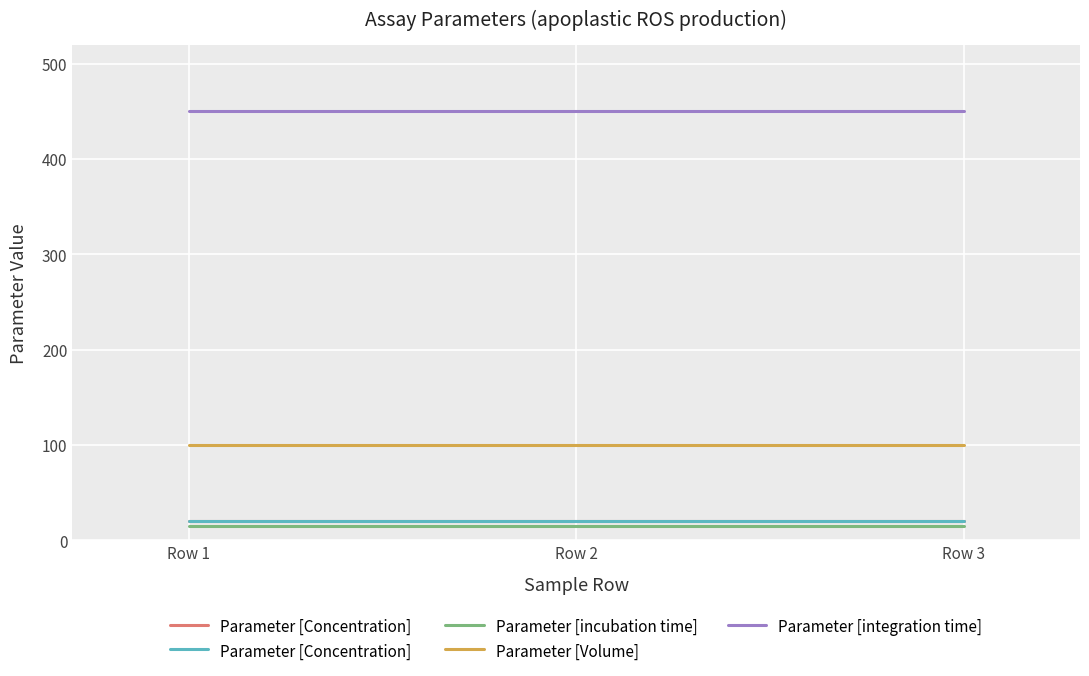

Is this an area chart (filled region under the line)?

No